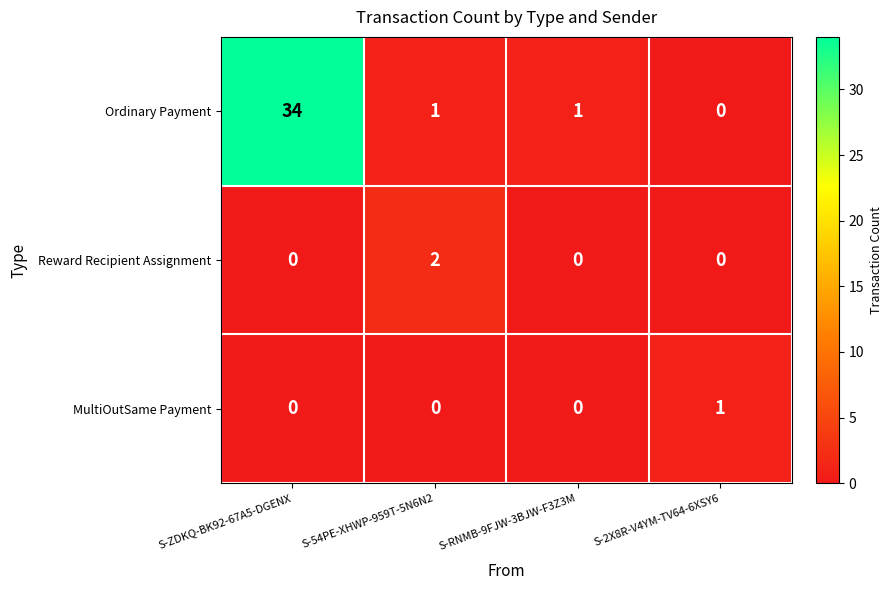

Between S-54PE-XHWP-959T-5N6N2 and S-2X8R-V4YM-TV64-6XSY6, which series saw the biggest shift?

Reward Recipient Assignment